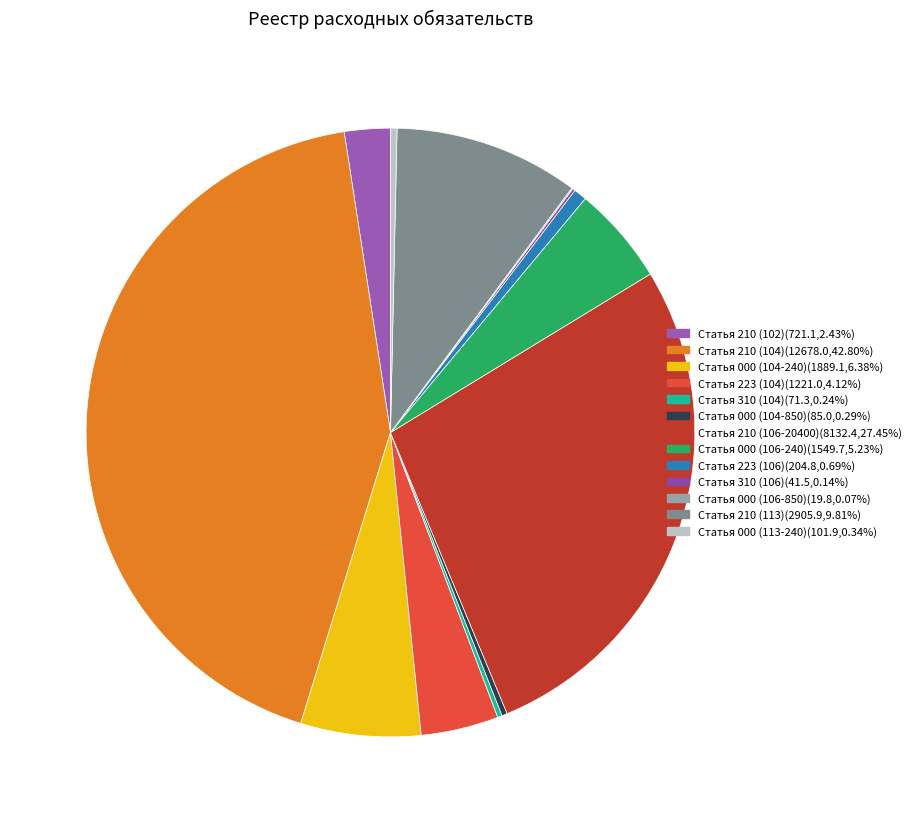

Is there any slice that represents more than half of the pie?

No